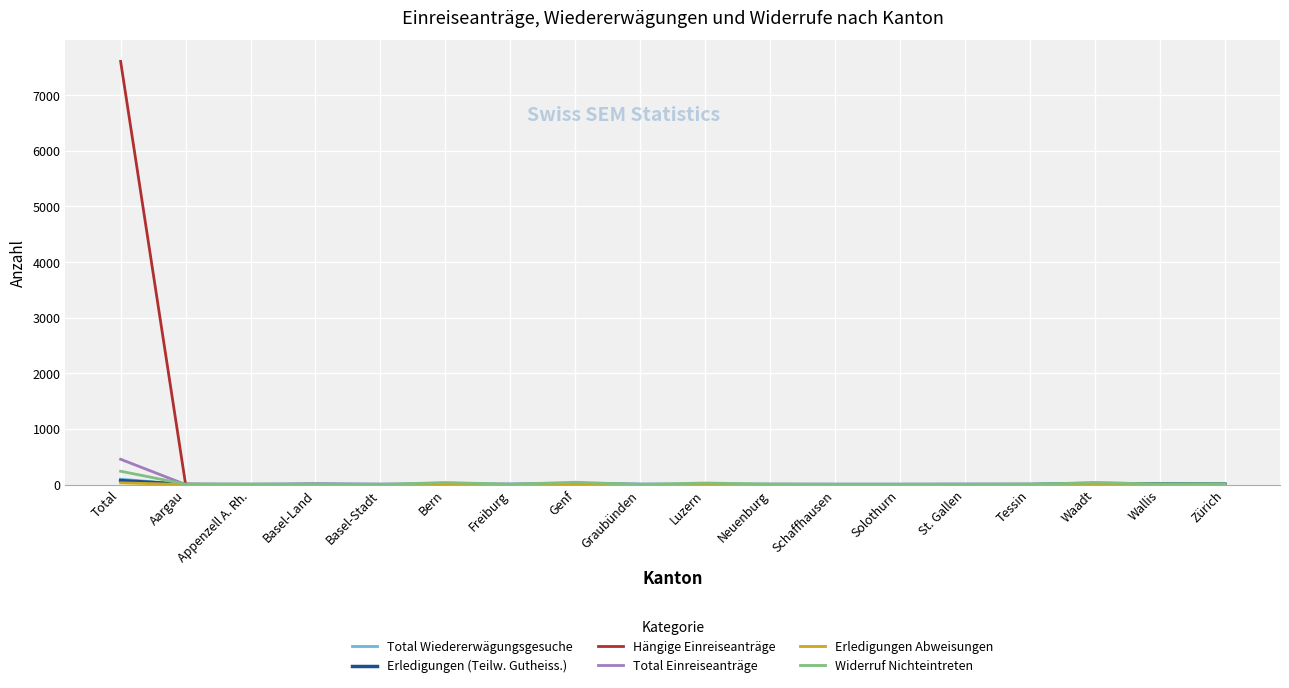

True or false: Total Einreiseanträge has a value of -311 at Luzern.

False